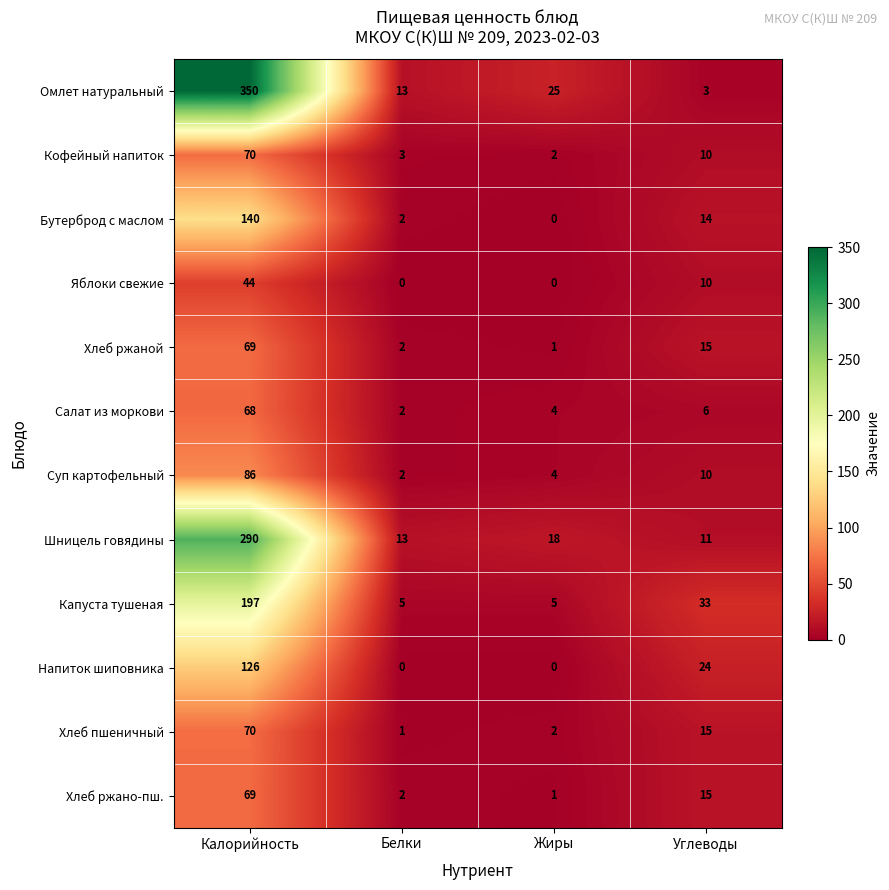

Which series has the largest total across all categories?

Омлет натуральный